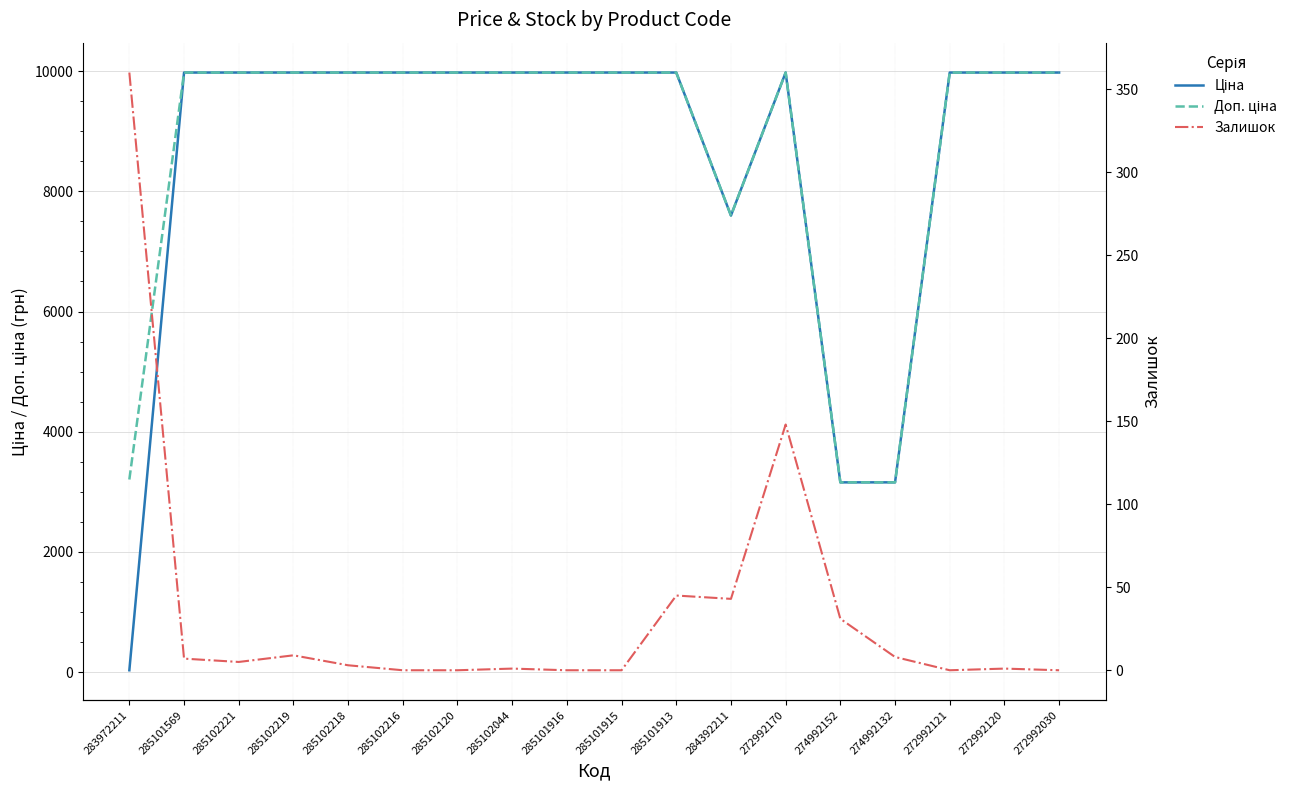

At which label does Доп. ціна first exceed 9974?

285101569